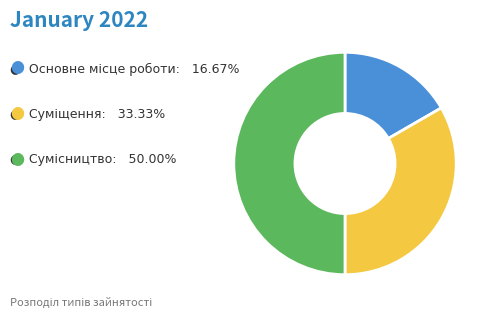

Which category has the biggest portion of the pie?

Сумісництво